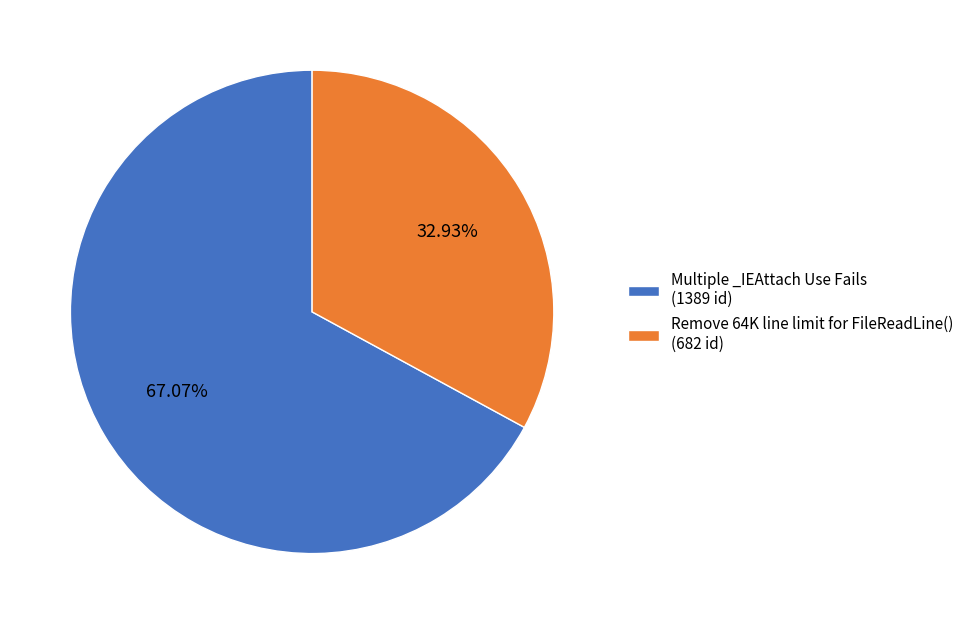

What is the smallest slice in the pie chart?

Remove 64K line limit for FileReadLine()